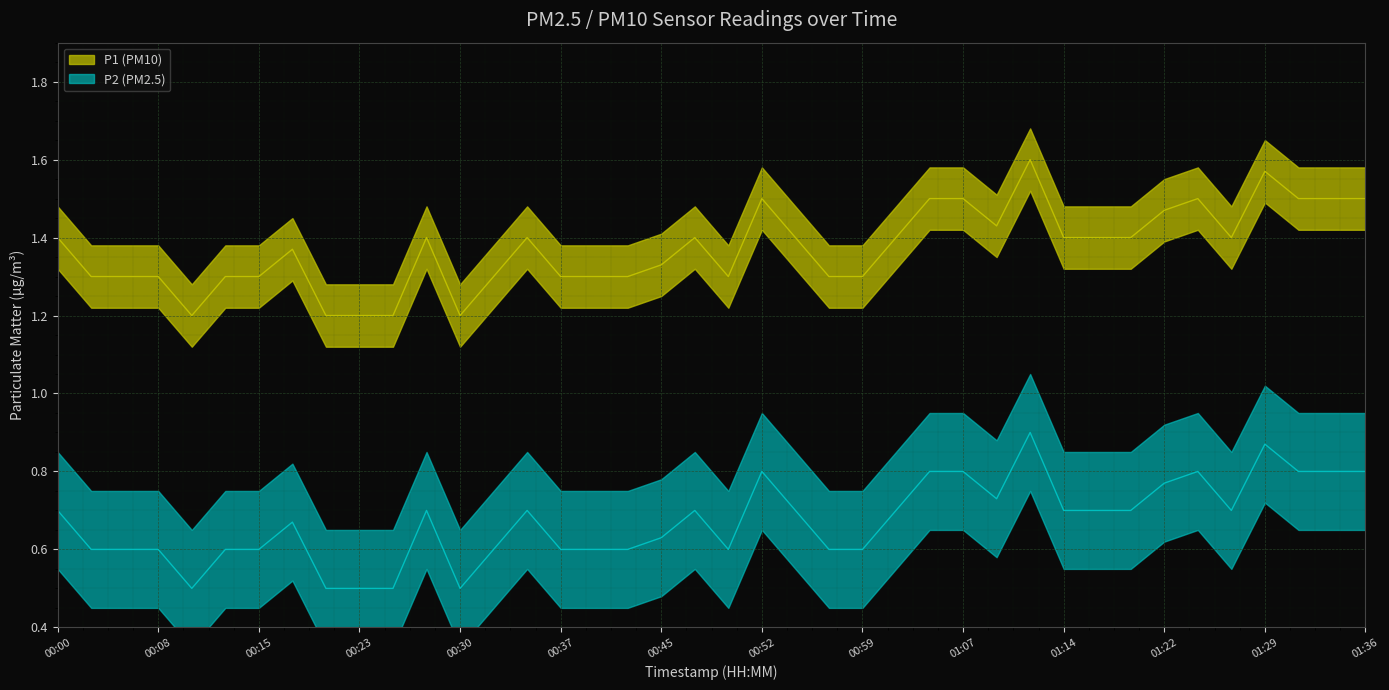

True or false: P2 and P1 cross at least once.

False